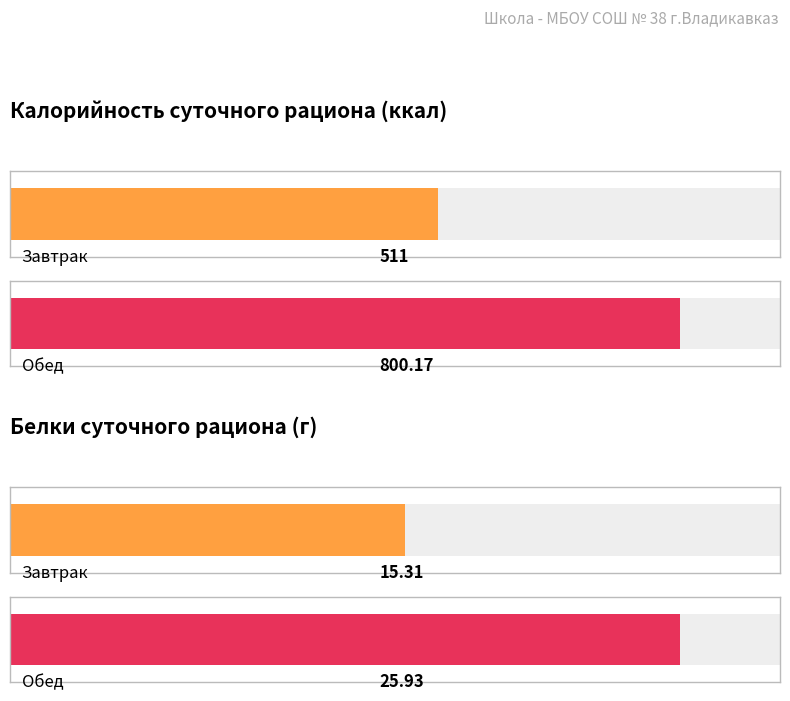

What is the total value across all series at Завтрак?

526.3